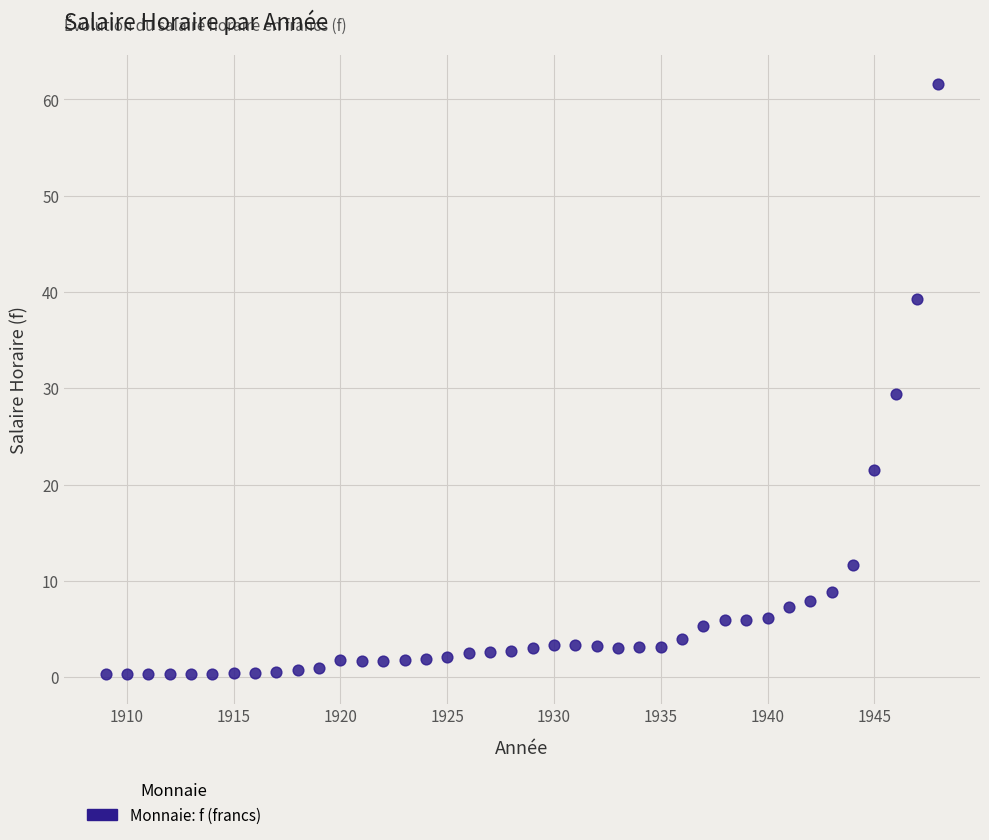

What is the range of X values (max minus min)?

39.0